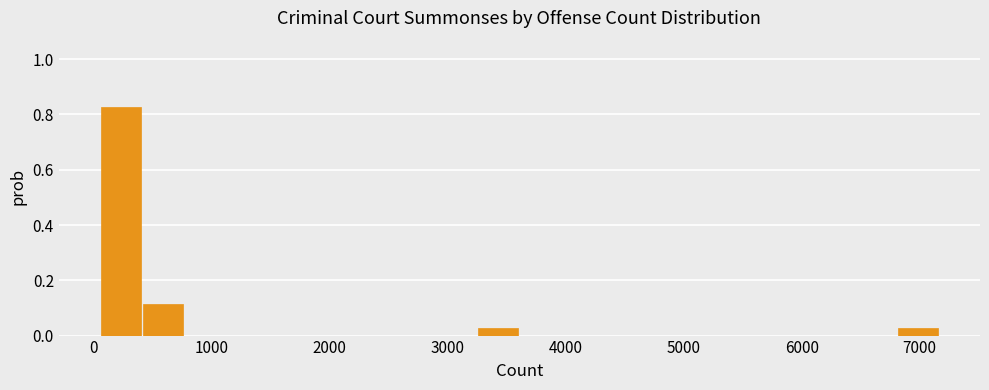

Around what value on the x-axis is the tallest bar? Give the approximate position of its centre, as read against the axis.

200